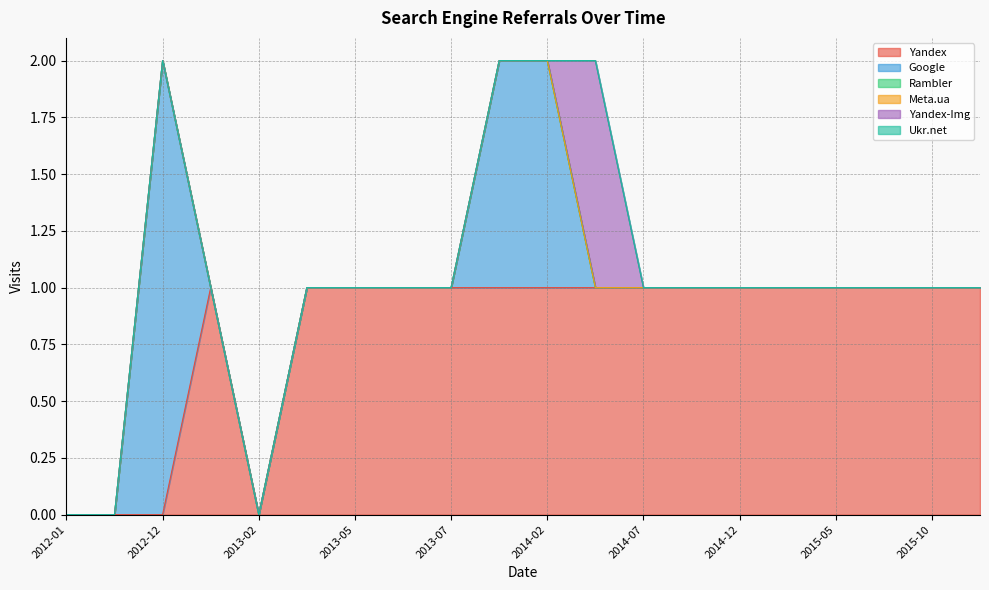

What position from the right is 2015-02?

5